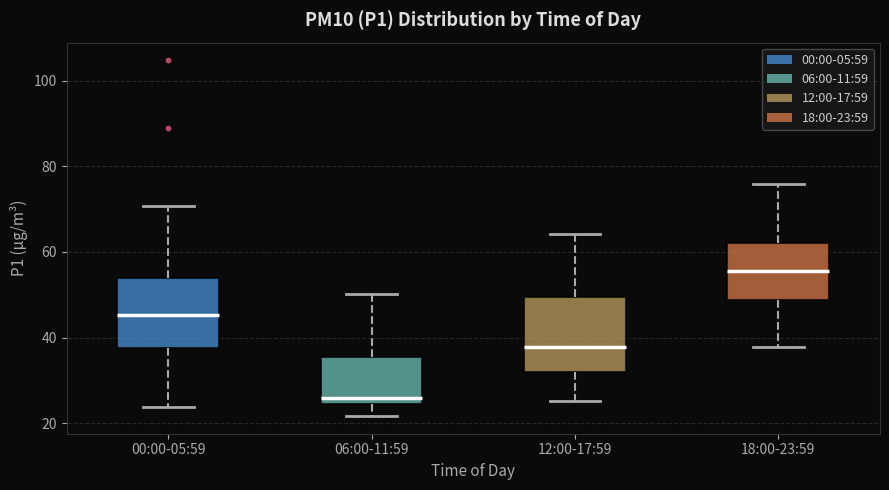

Which box has the lowest median line?

06:00-11:59